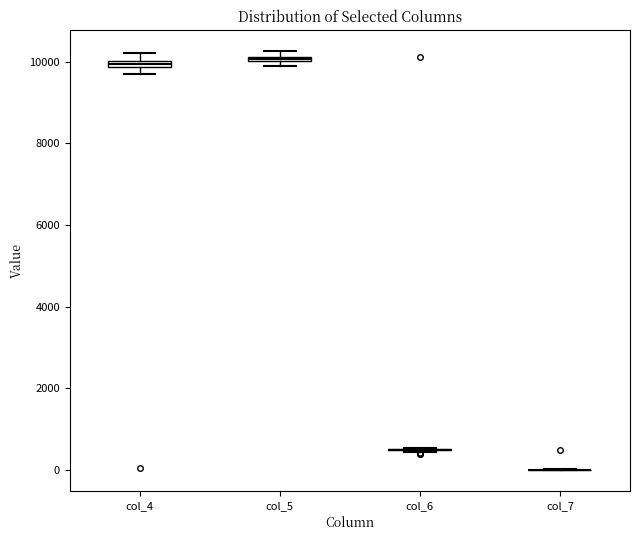

Where is the lower edge of the box for col_4 on the y-axis? The values are not printed on the chart, so give them approximately, as read against the axis.

9800